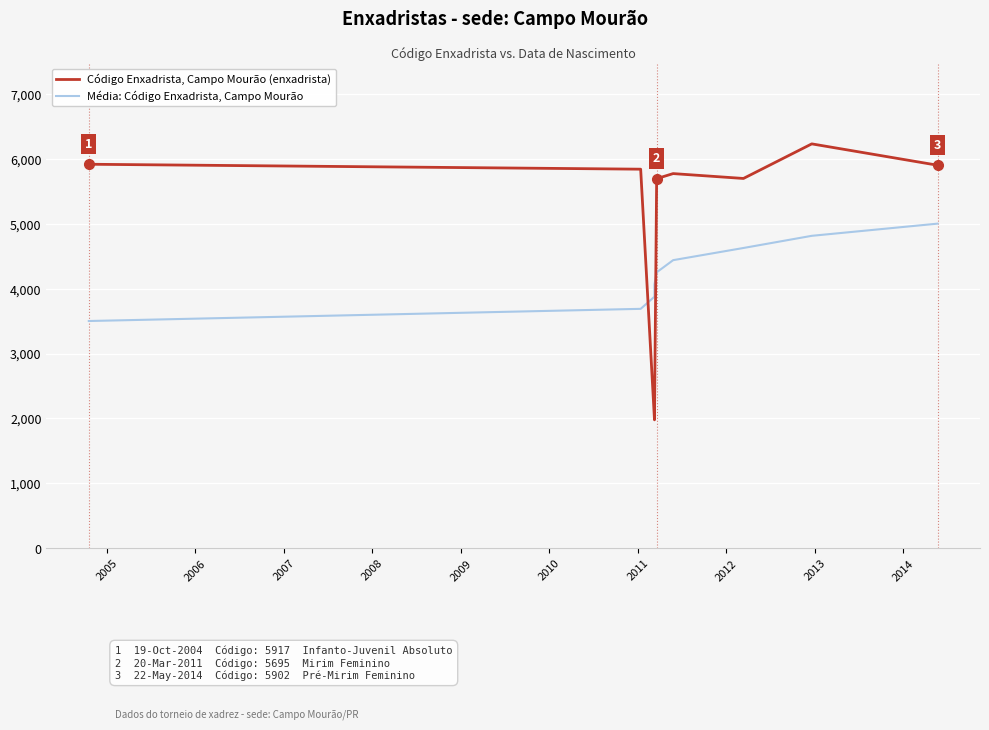

What are all the series names shown in the legend?

Código Enxadrista, Campo Mourão (enxadrista), Média: Código Enxadrista, Campo Mourão